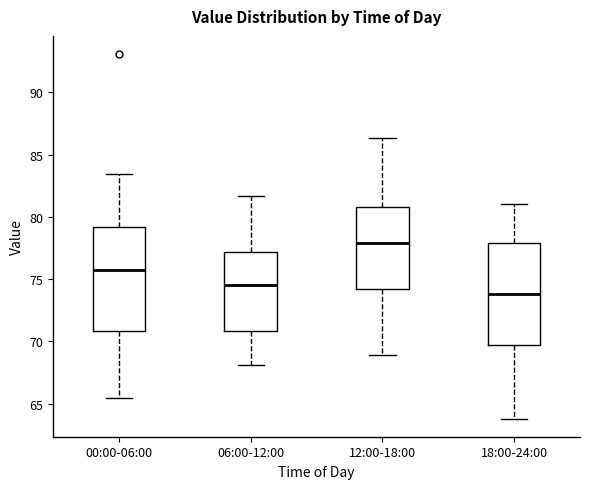

Where does the lower whisker of the box for 00:00-06:00 end on the y-axis? The values are not printed on the chart, so give them approximately, as read against the axis.

65.5